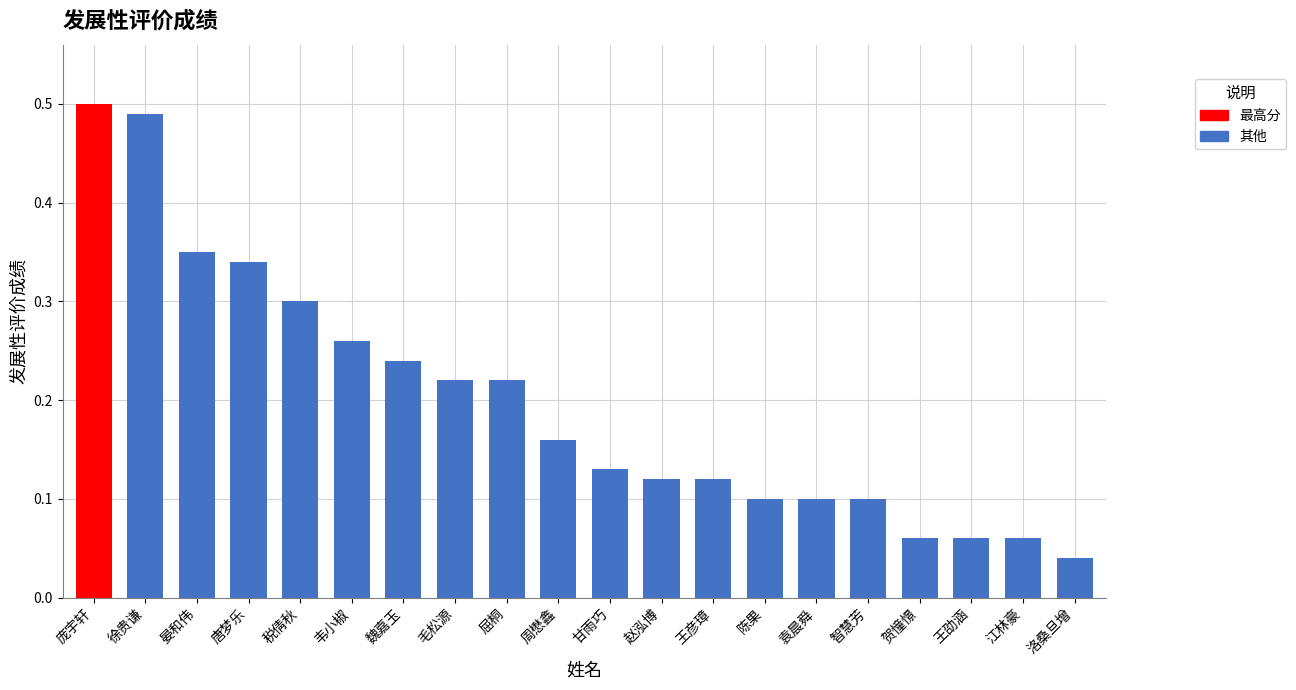

Which label corresponds to the smallest value in the chart?

洛桑旦增